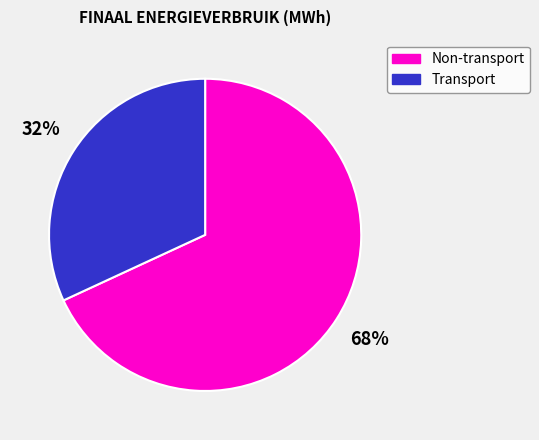

To the nearest percent, what is the difference between the largest and smallest slice percentages?

36%